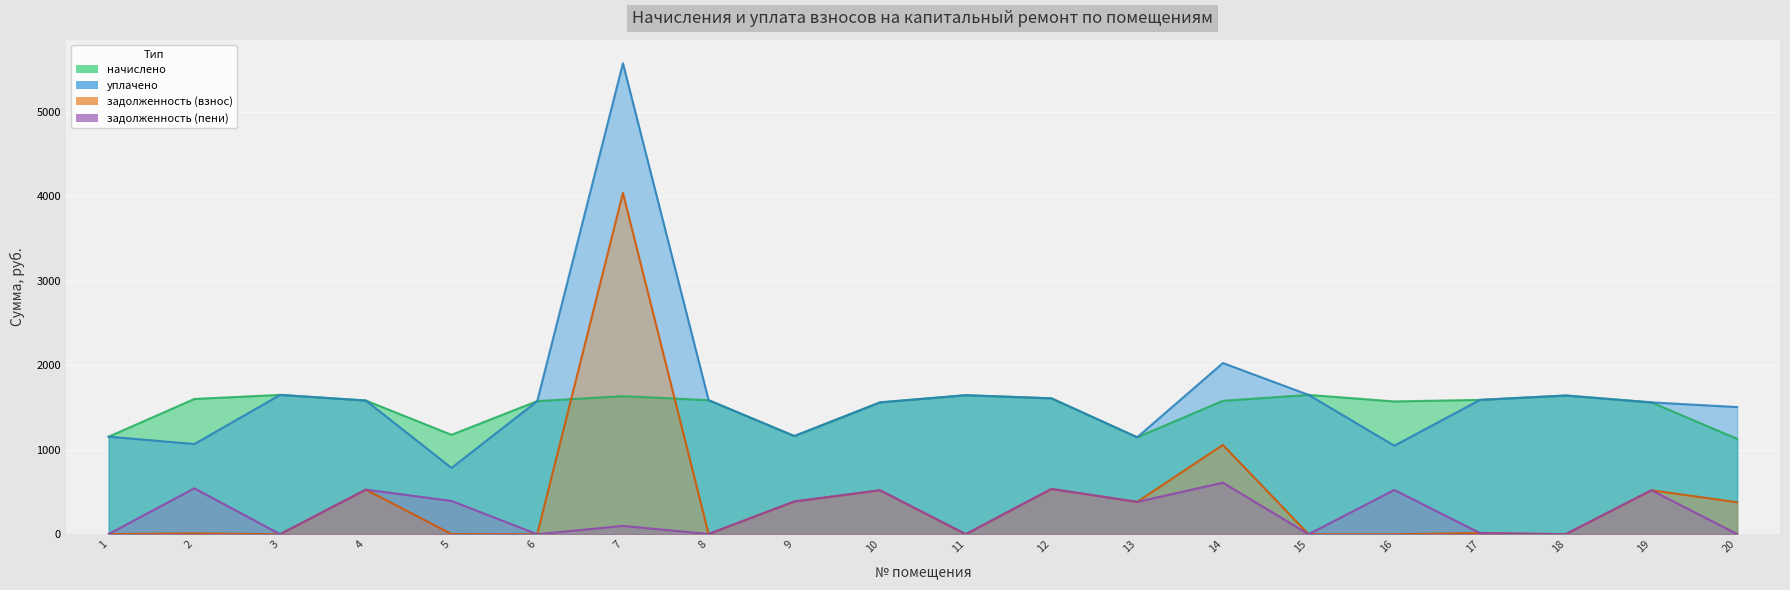

What is the sum of all задолженность (взнос) values?

8373.2